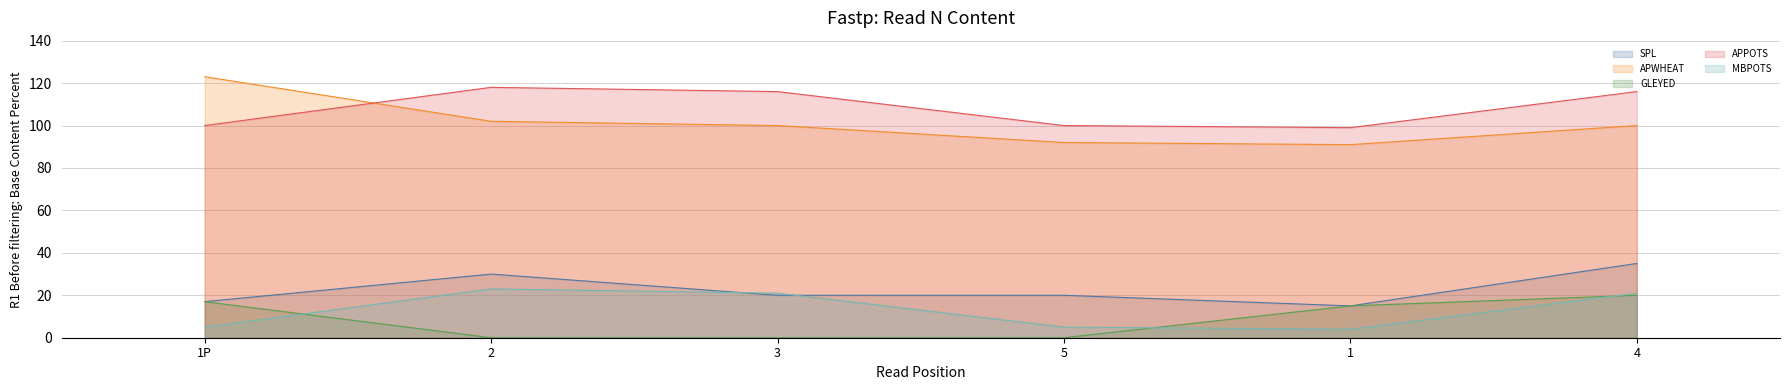

At how many categories does at least one series exceed 121?

1